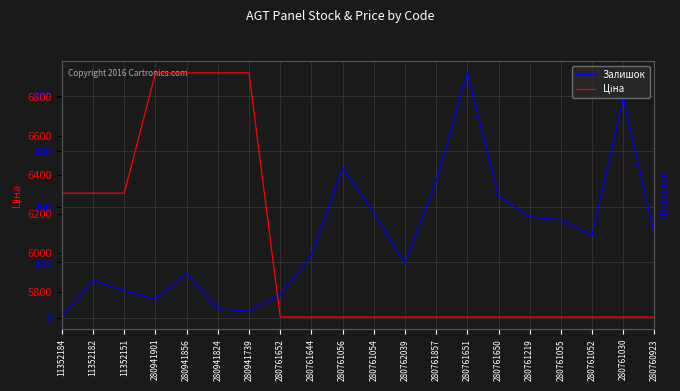

What is the sum of all Залишок values?

2938